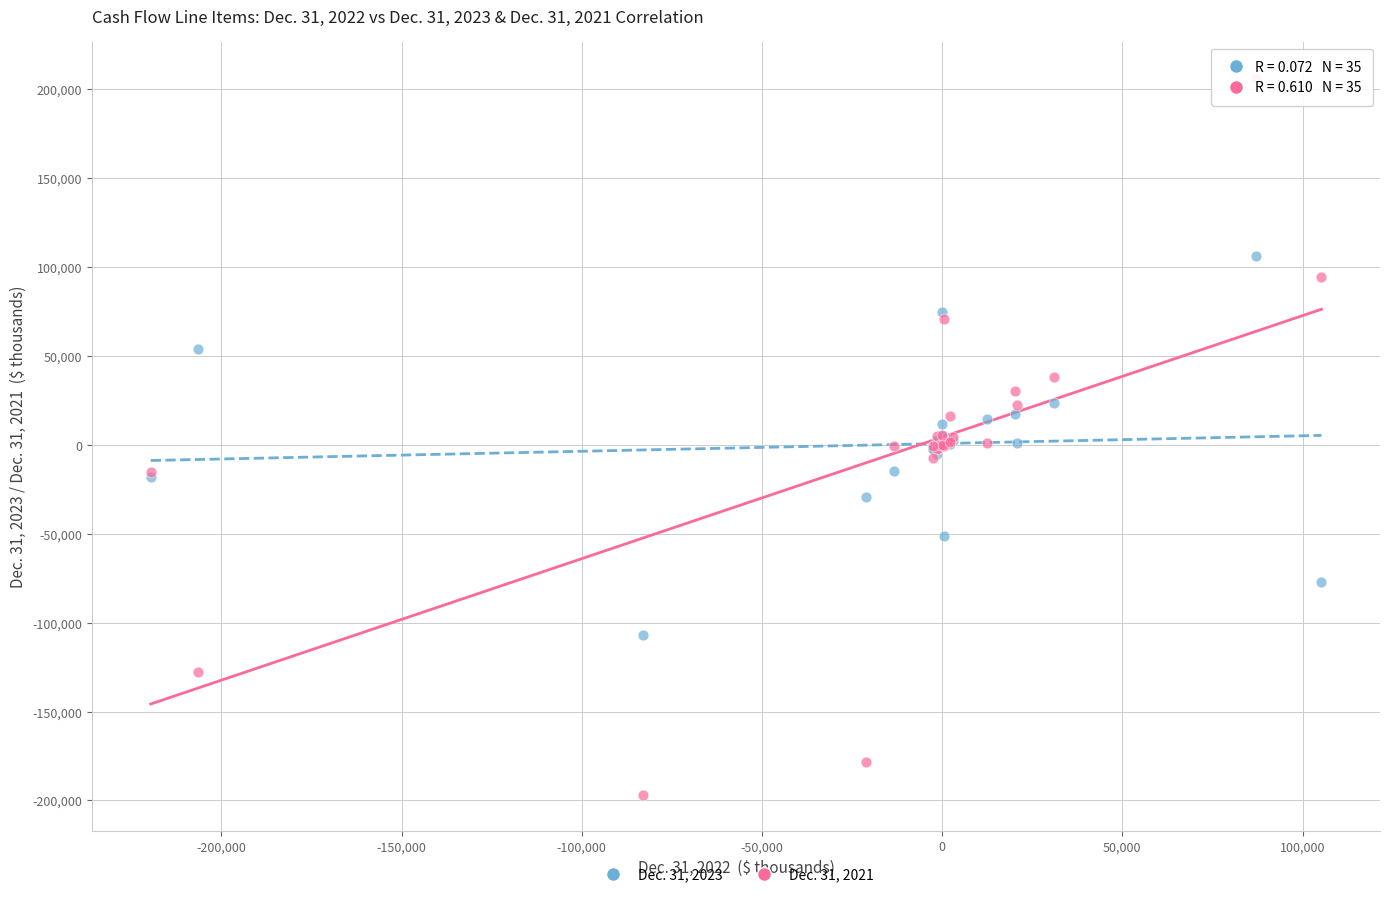

Which series has the widest spread of Y values?

Dec. 31, 2021